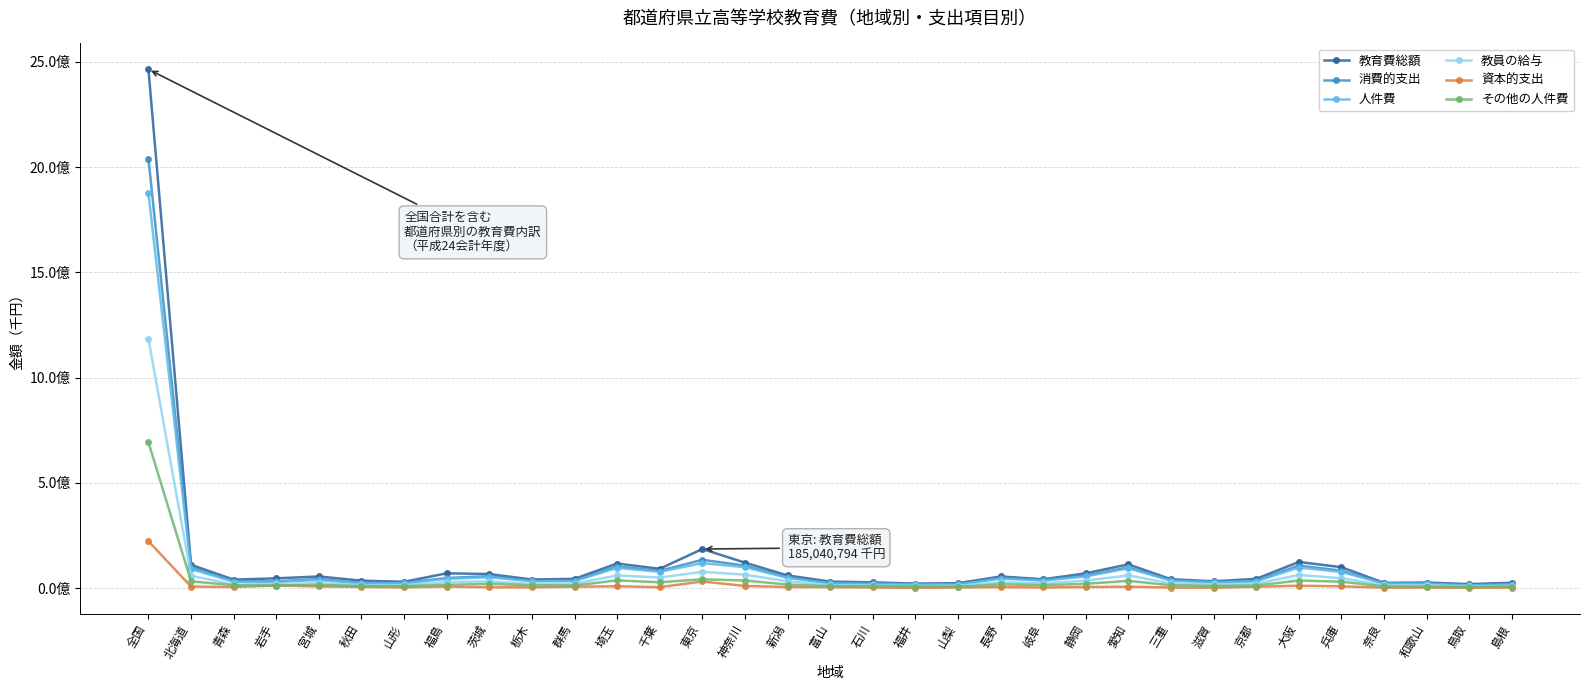

Rank the categories by 教員の給与 value from highest to lowest.

全国, 東京, 神奈川, 大阪, 愛知, 埼玉, 北海道, 千葉, 兵庫, 静岡, 新潟, 茨城, 福島, 長野, 宮城, 岐阜, 三重, 群馬, 京都, 栃木, 岩手, 滋賀, 青森, 和歌山, 秋田, 奈良, 山形, 富山, 石川, 山梨, 島根, 福井, 鳥取